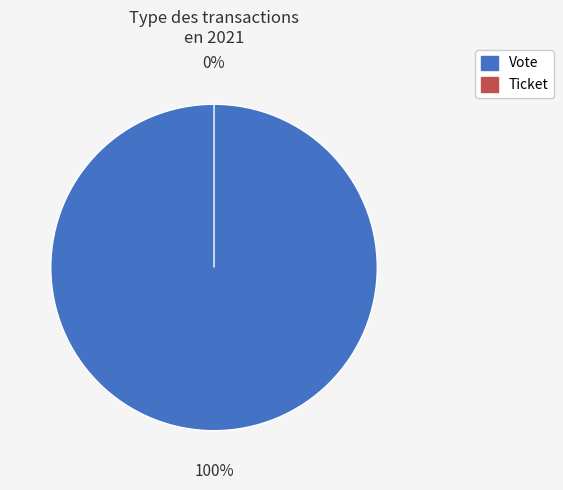

To the nearest percent, what is the difference between the Vote and Ticket slice percentages?

100%